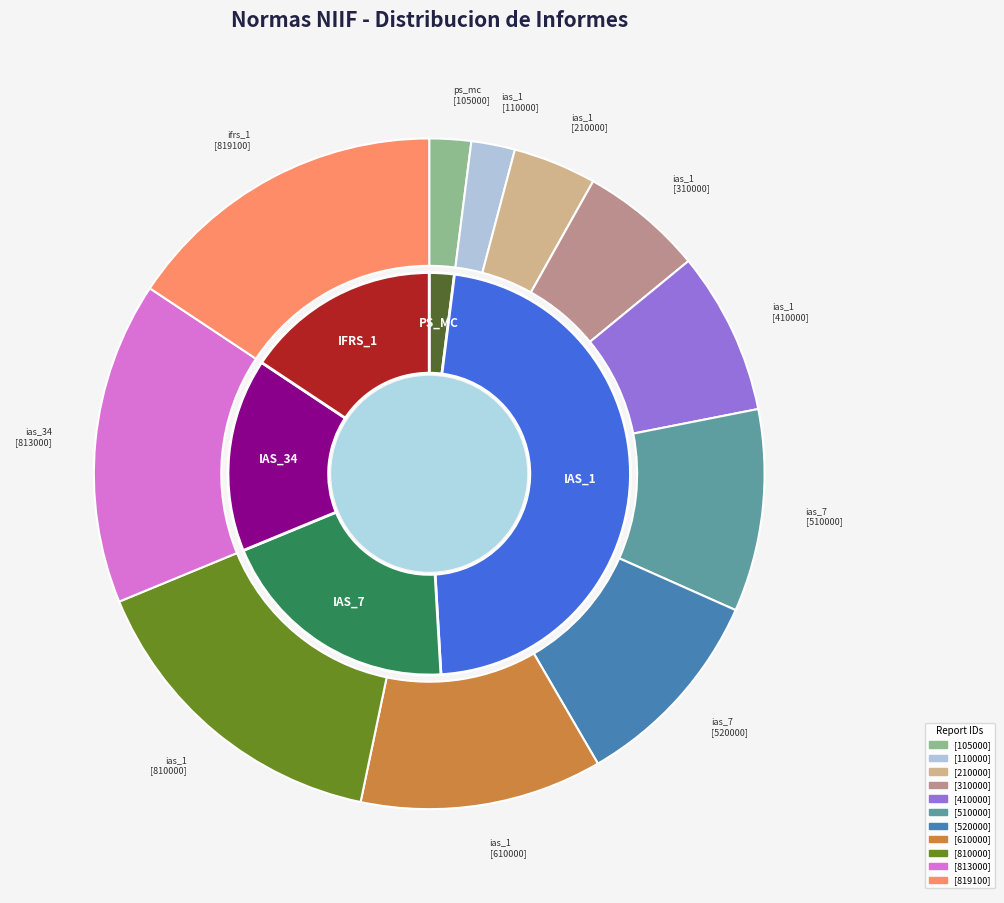

What is the smallest slice in the pie chart?

ps_mc
[105000]